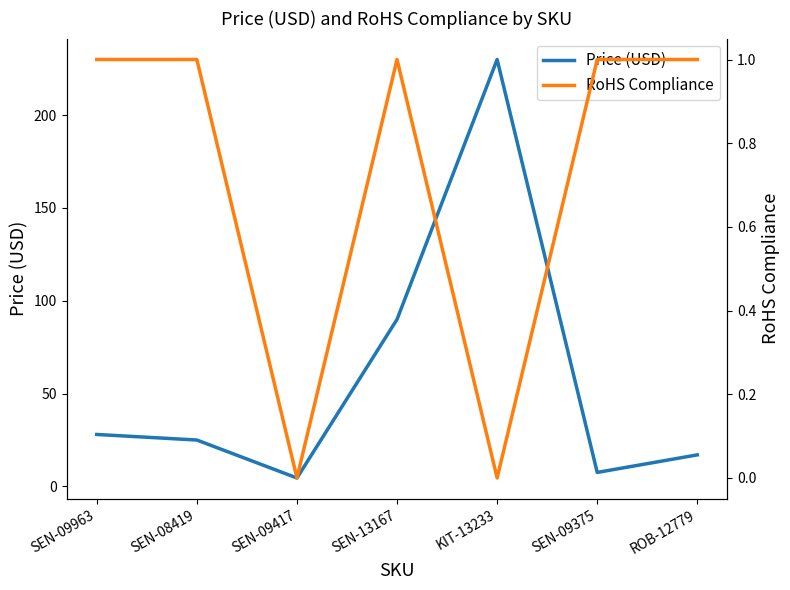

The value of RoHS Compliance at KIT-13233 is 0.0. True or false?

True